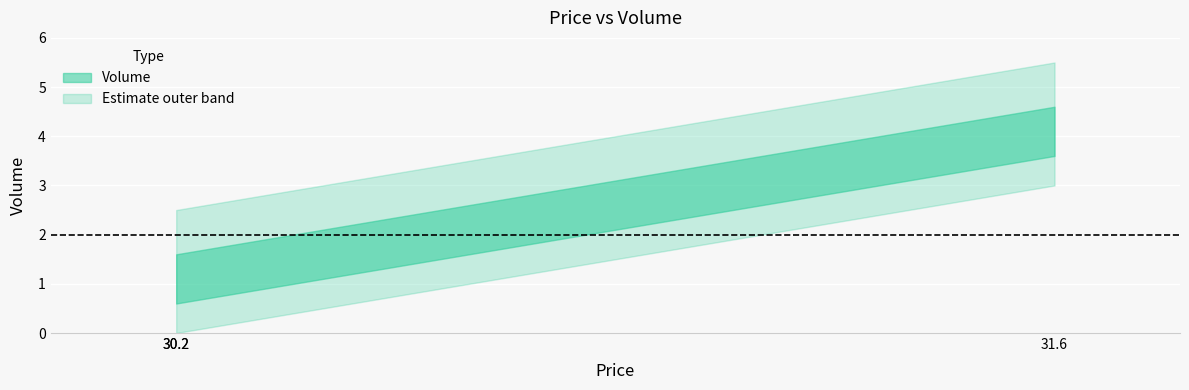

What is the smallest value displayed?

1